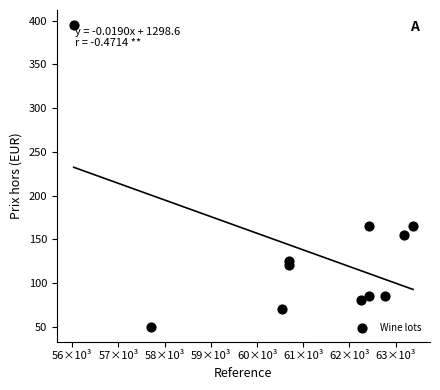

What is the range of Y values (max minus min)?

345